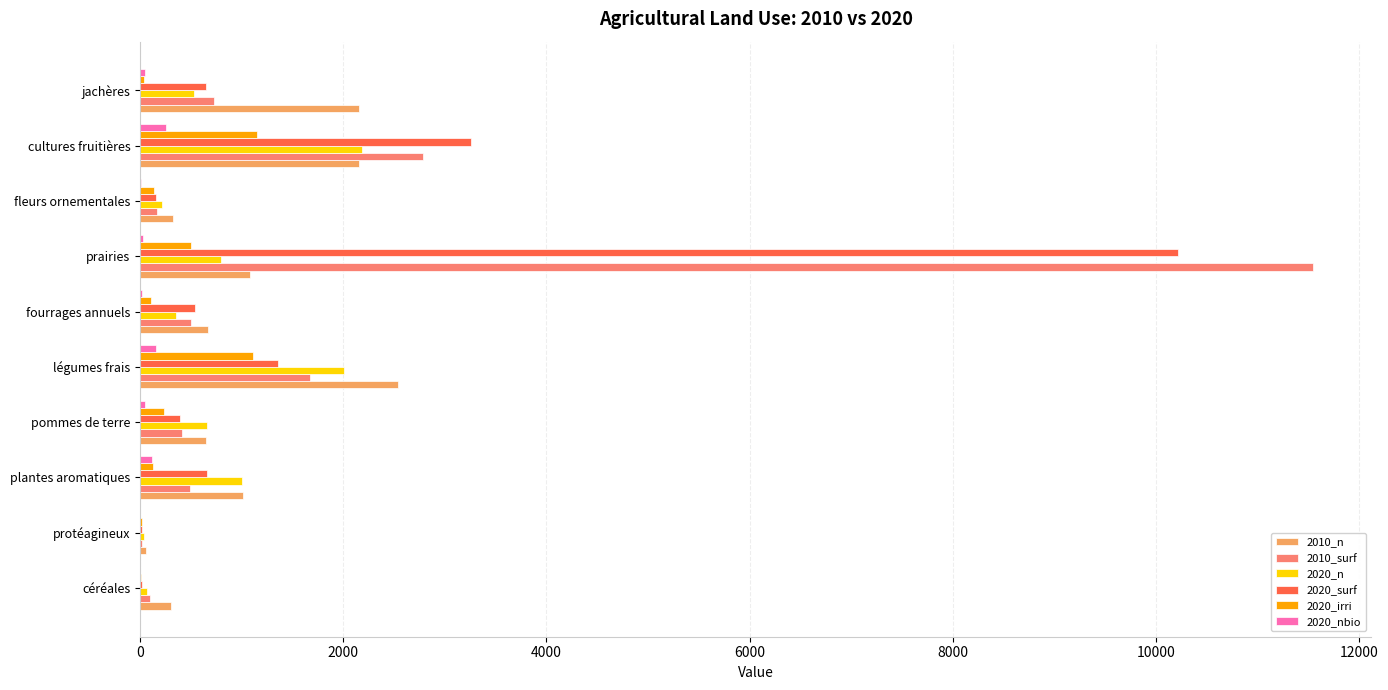

The 2010_surf series shows 409.4 at pommes de terre. True or false?

True